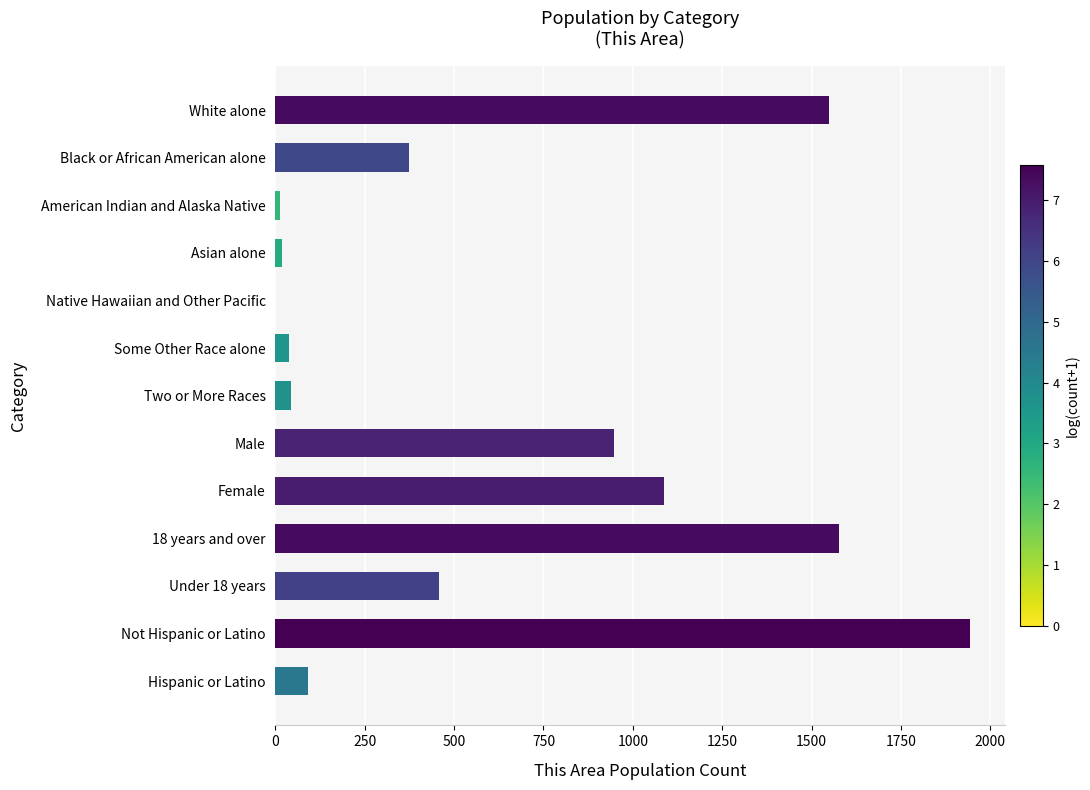

Which label corresponds to the largest value in the chart?

Not Hispanic or Latino